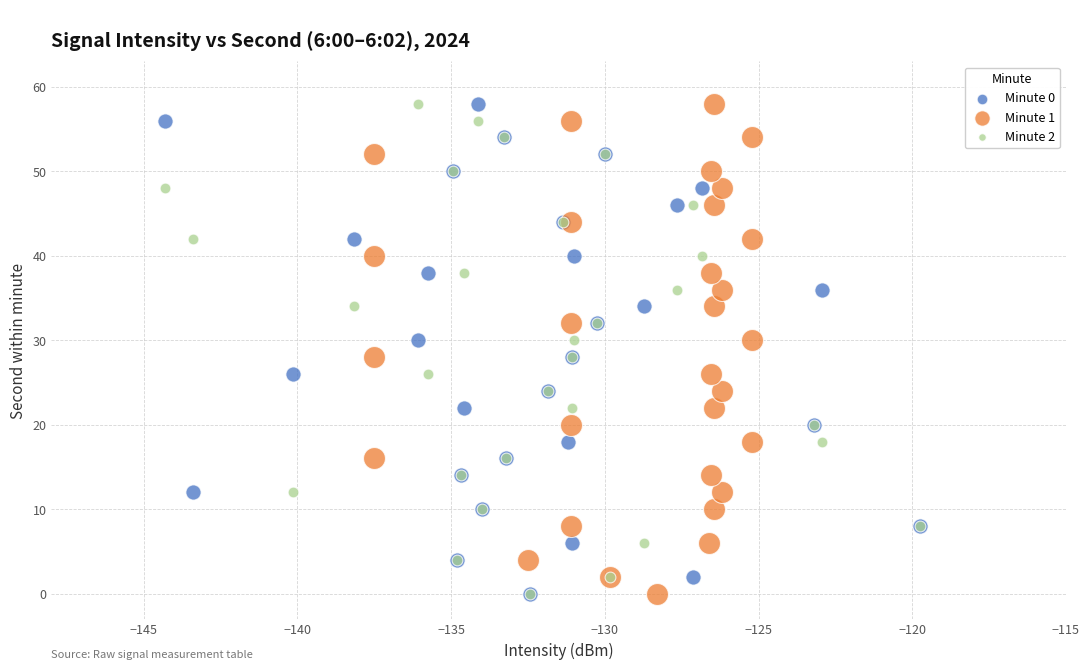

What are all the series names shown in the legend?

Minute 0, Minute 1, Minute 2